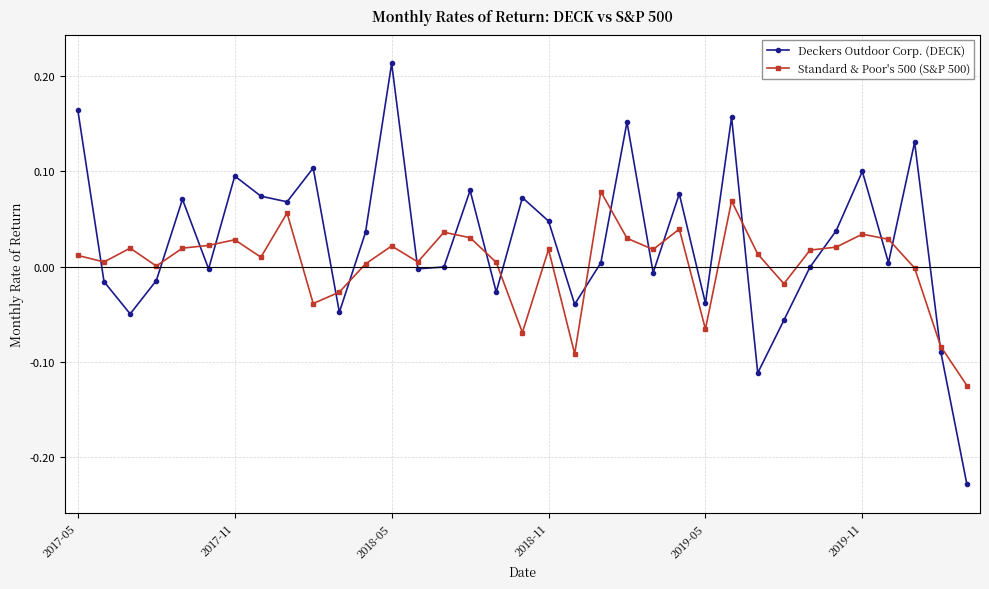

List the series in order of their peak value, lowest first.

Standard & Poor's 500 (S&P 500), Deckers Outdoor Corp. (DECK)